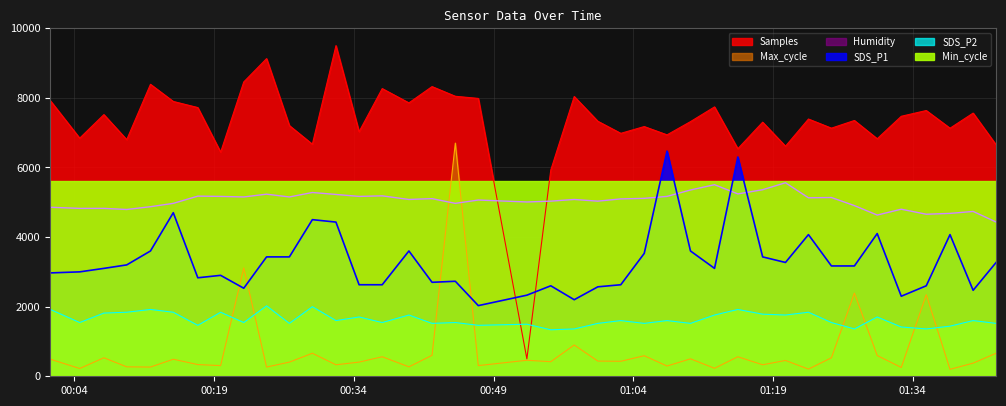

The value of SDS_P2 at 2022/02/14 01:38:01 is 1440.0. True or false?

True